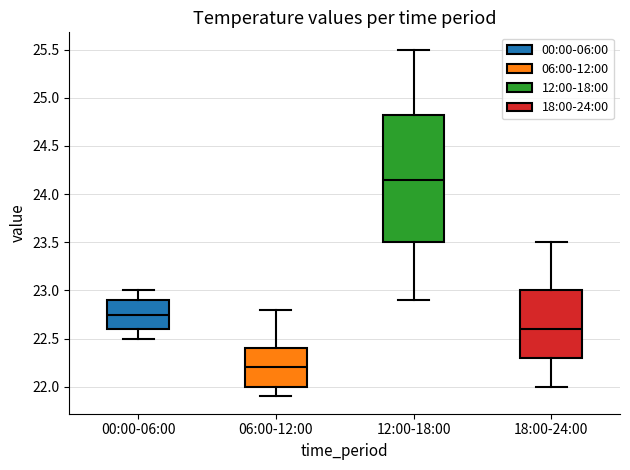

Which box has the lowest median line?

06:00-12:00